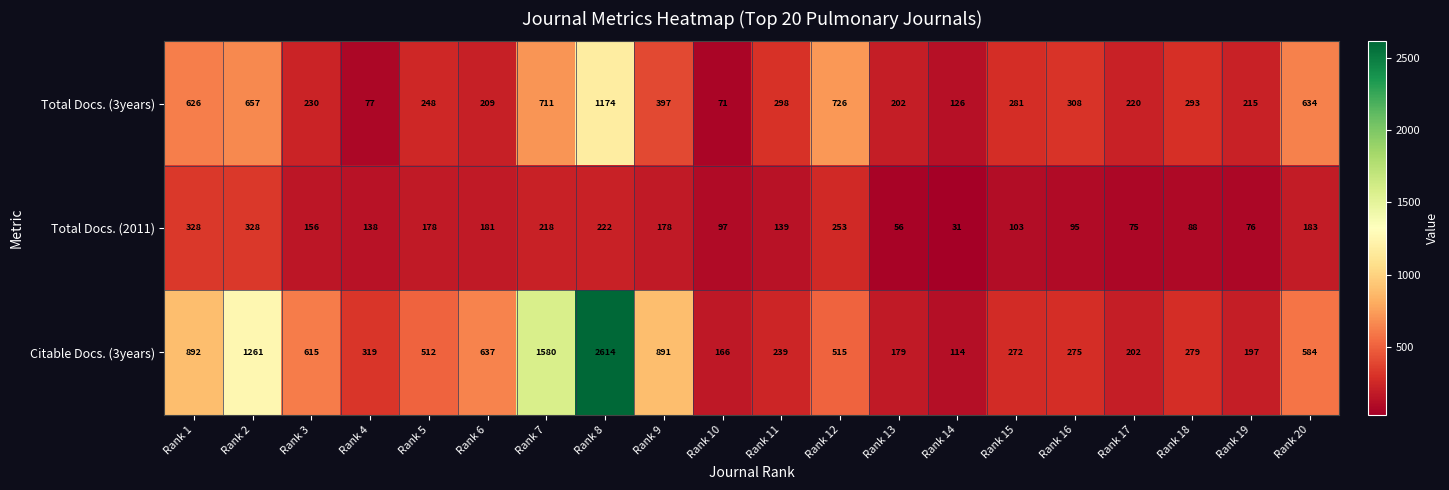

Which series has the widest spread of values?

Citable Docs. (3years)